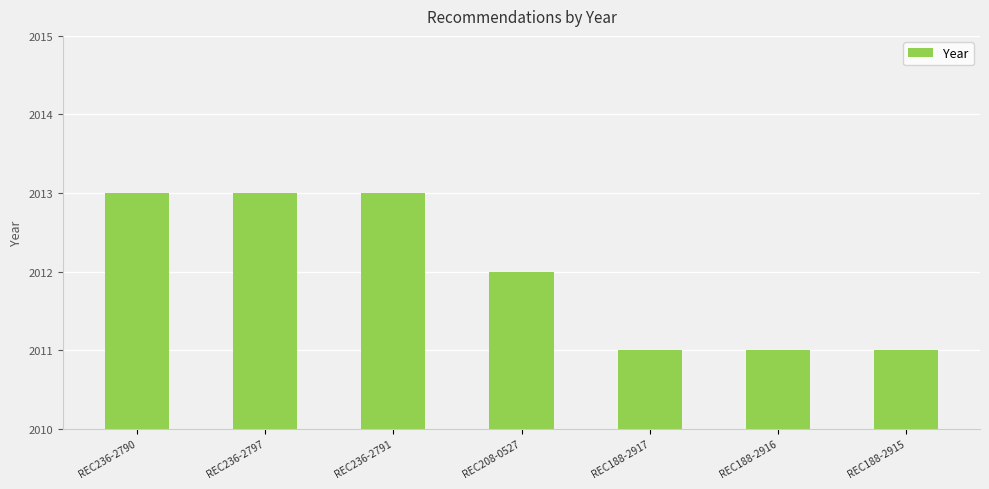

Reading left to right, list all the values displayed in this chart.

2013	2013	2013	2012	2011	2011	2011